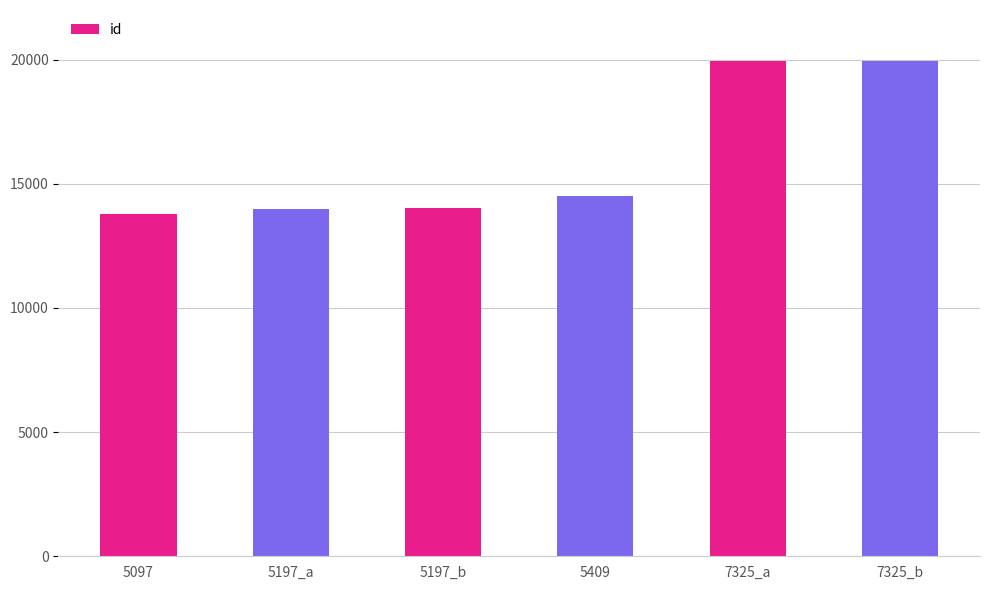

Are the bars horizontal?

No